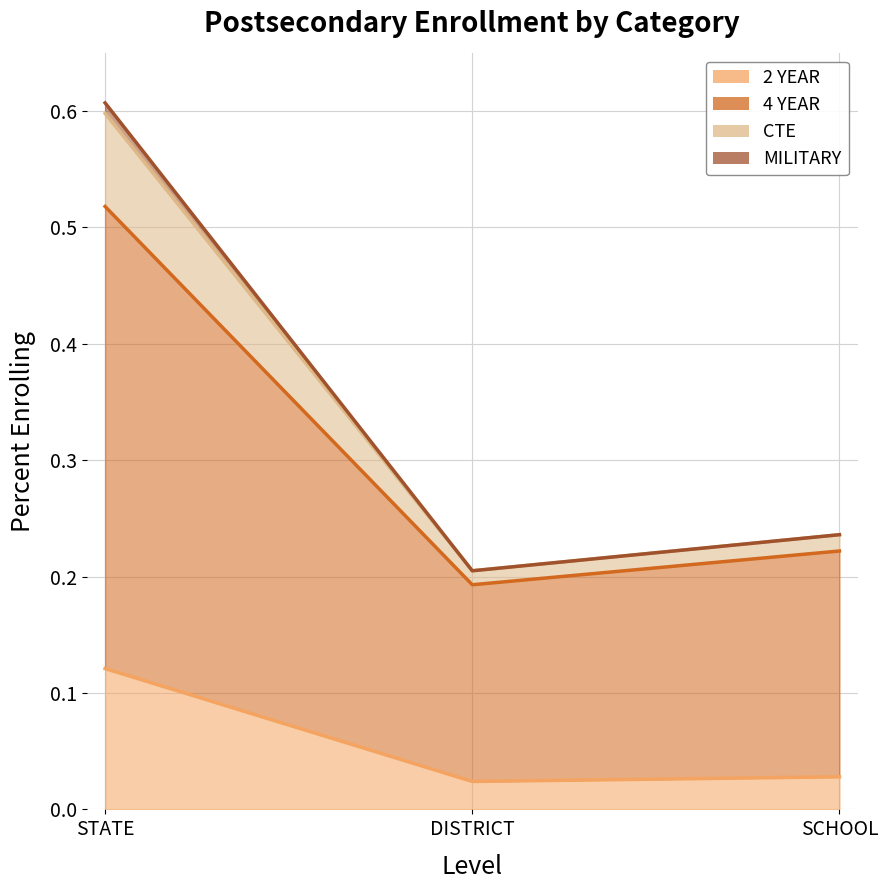

Where is 2 YEAR nearest to the value 0?

DISTRICT